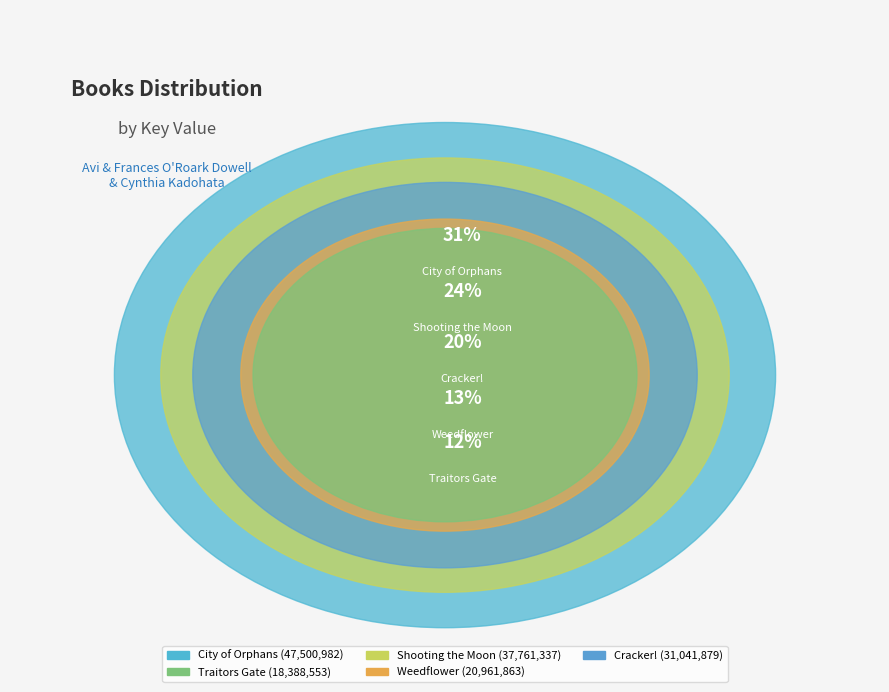

Combined, what portion of the pie is Traitors Gate and Shooting the Moon?

36.1%